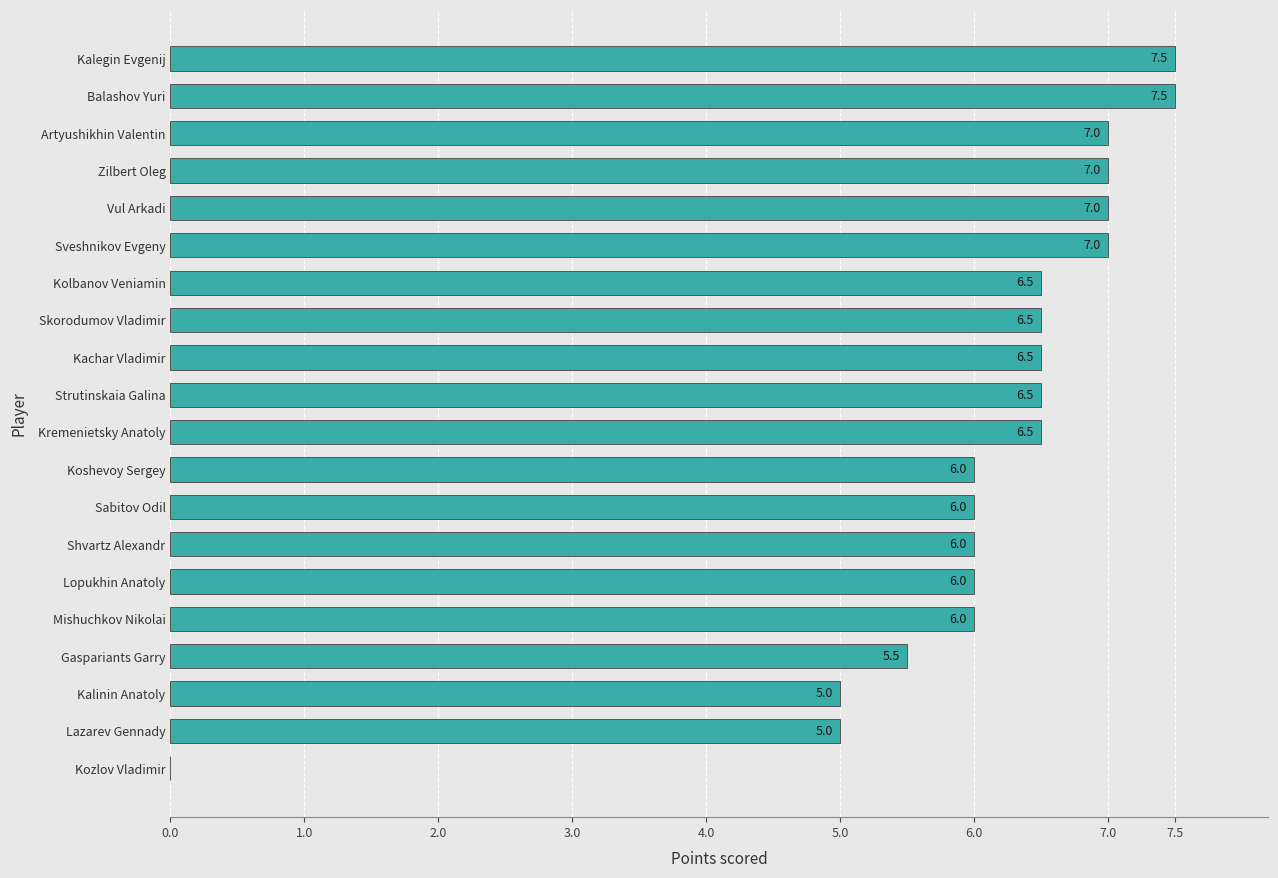

Reading top to bottom, transcribe all the data shown in this chart.

Kalegin Evgenij=7.5	Balashov Yuri=7.5	Artyushikhin Valentin=7.0	Zilbert Oleg=7.0	Vul Arkadi=7.0	Sveshnikov Evgeny=7.0	Kolbanov Veniamin=6.5	Skorodumov Vladimir=6.5	Kachar Vladimir=6.5	Strutinskaia Galina=6.5	Kremenietsky Anatoly=6.5	Koshevoy Sergey=6.0	Sabitov Odil=6.0	Shvartz Alexandr=6.0	Lopukhin Anatoly=6.0	Mishuchkov Nikolai=6.0	Gaspariants Garry=5.5	Kalinin Anatoly=5.0	Lazarev Gennady=5.0	Kozlov Vladimir=0.0